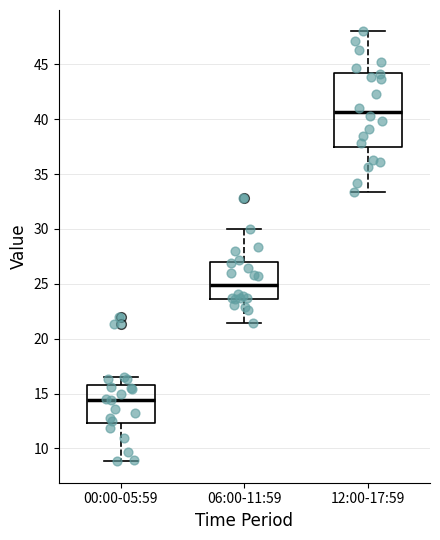

Which box's median line is the highest?

12:00-17:59